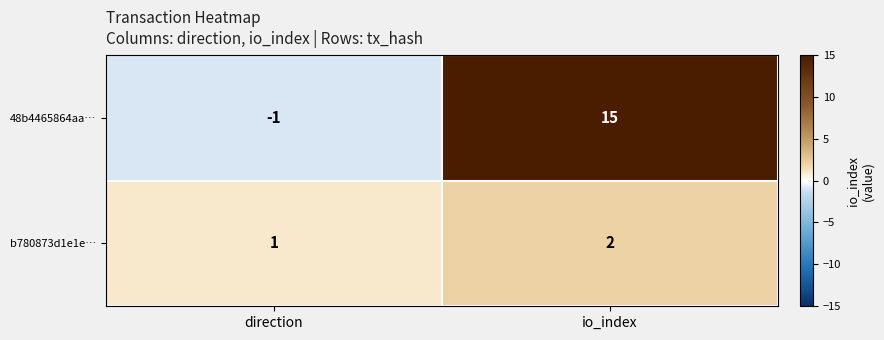

Reading left to right, extract all data points from this chart.

48b4465864aa…: -1	15
b780873d1e1e…: 1	2